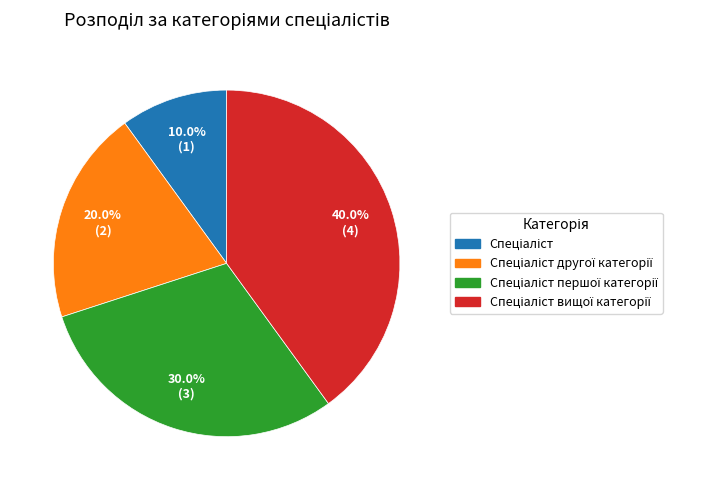

Does any single category account for the majority?

No